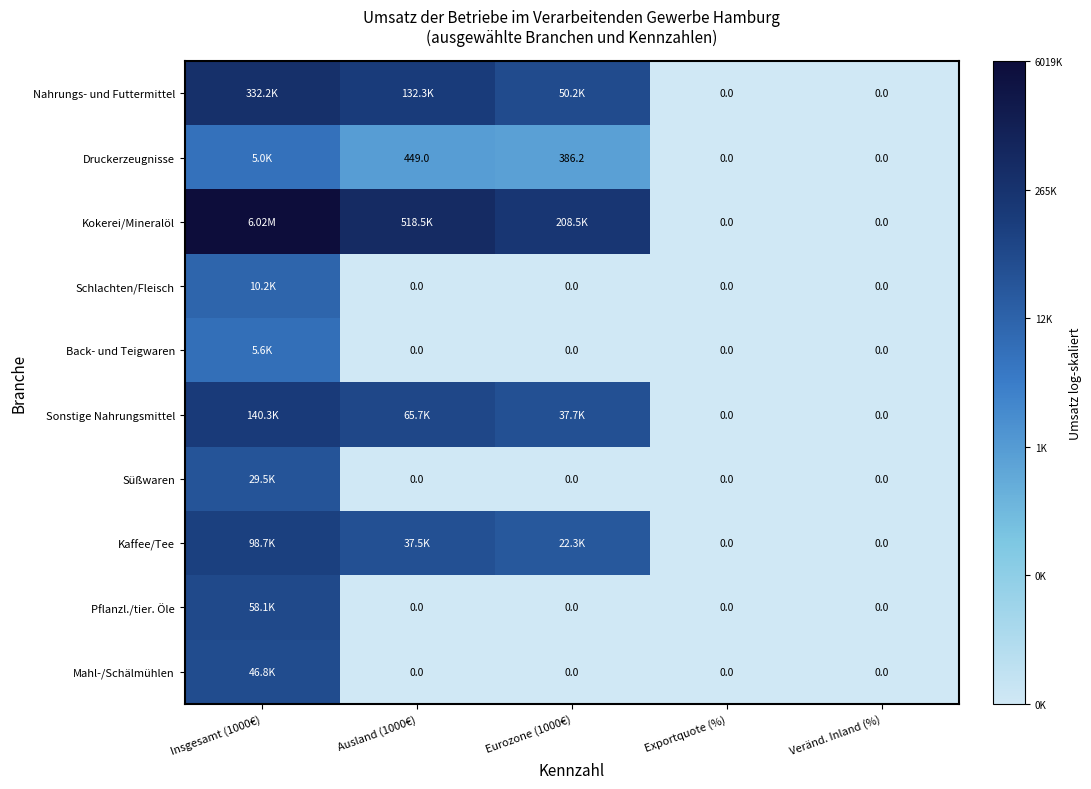

Where is Schlachten/Fleisch nearest to the value 4?

Ausland (1000€)